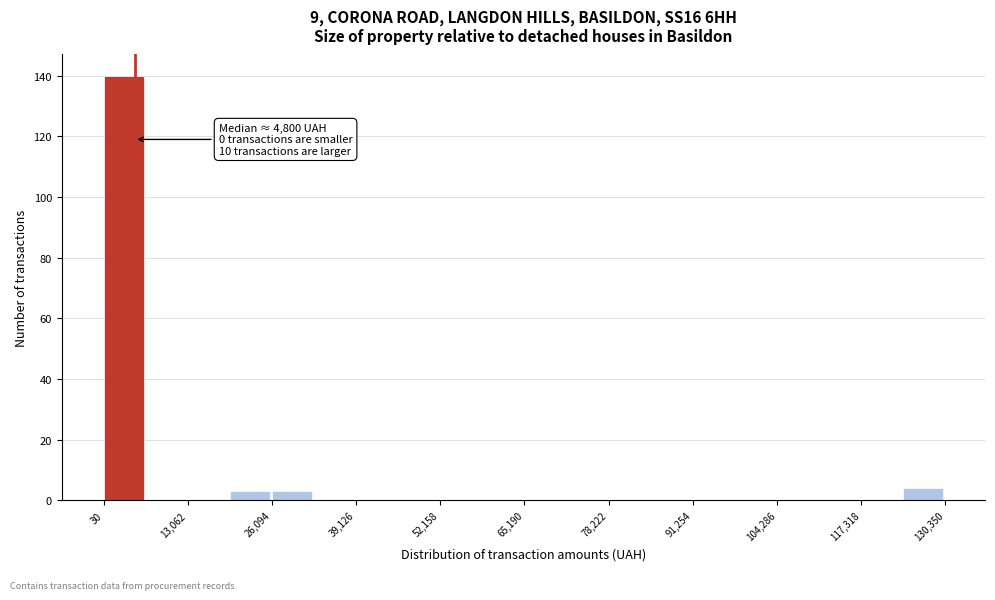

Read against the x-axis, roughly where is the centre of the tallest bar?

4000